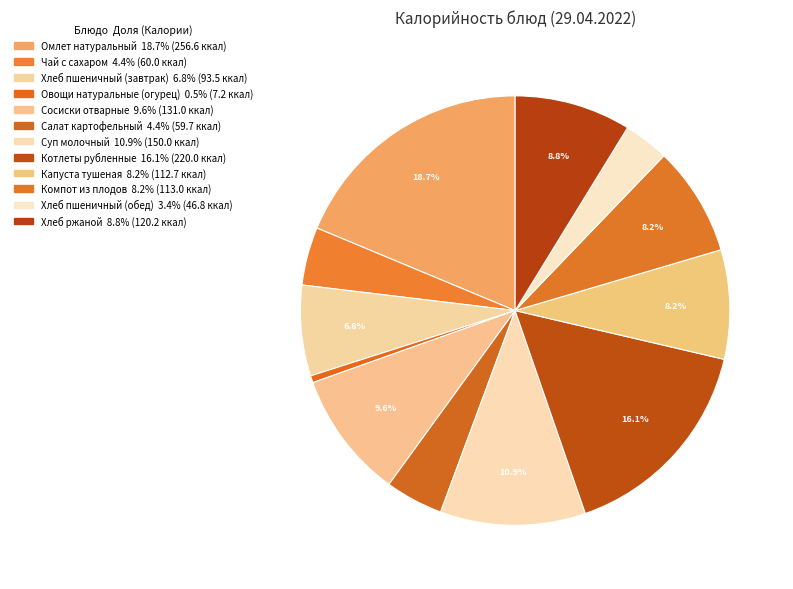

To the nearest percent, what is the difference between the largest and smallest slice percentages?

18%